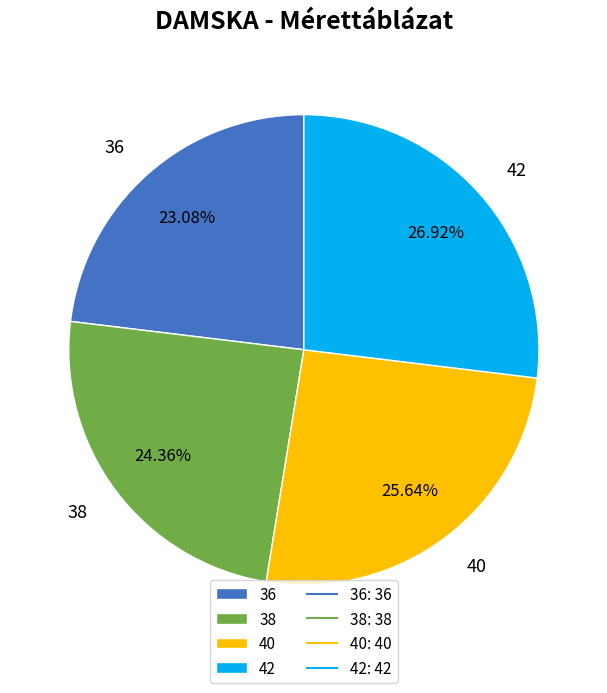

To the nearest percent, what percentage of the pie is 36?

23%